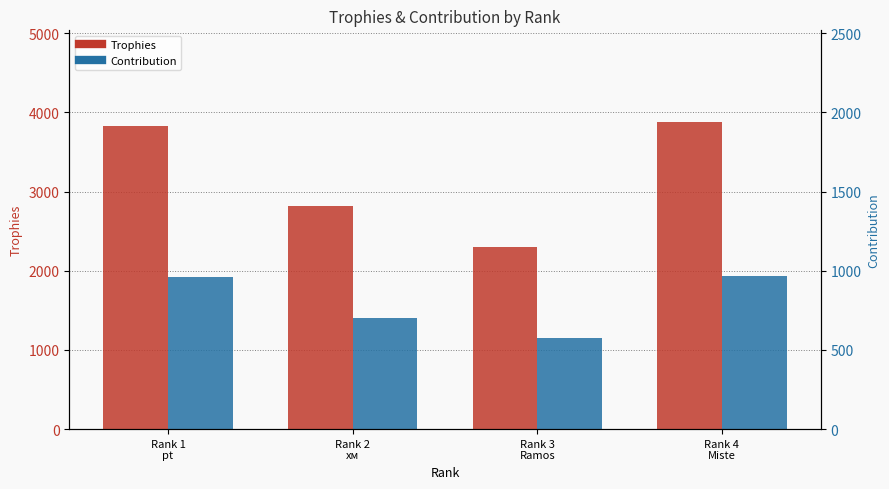

What is the difference between the maximum and second lowest values in the Trophies series?

1056